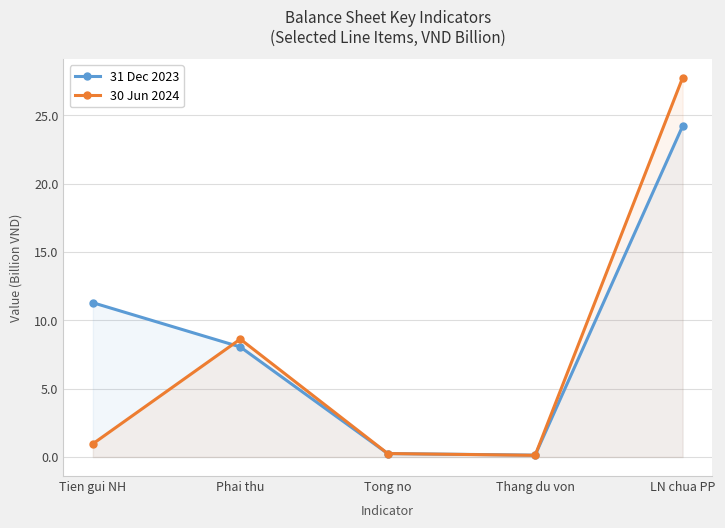

What is the label of the 1st point from the left?

Tien gui NH